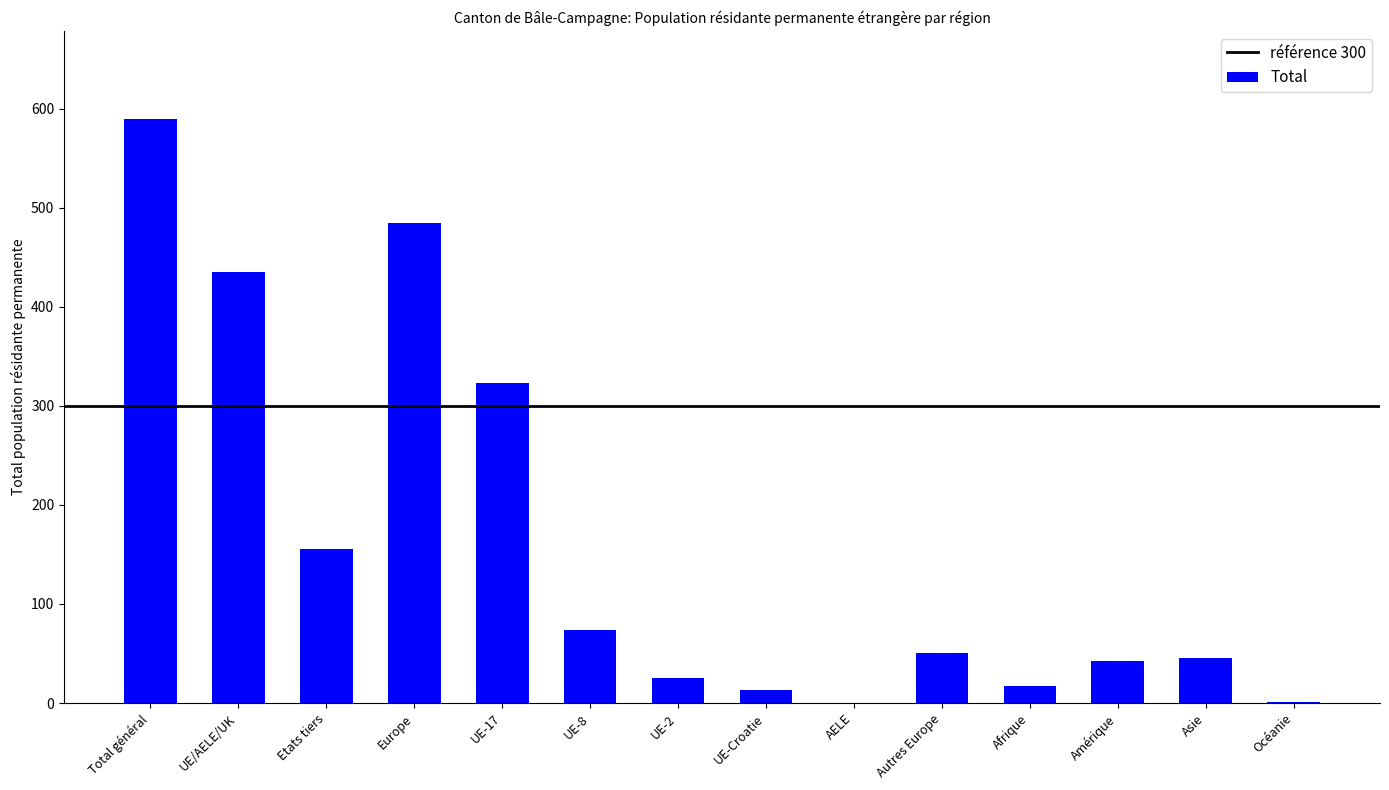

How many data points does each series have?

14